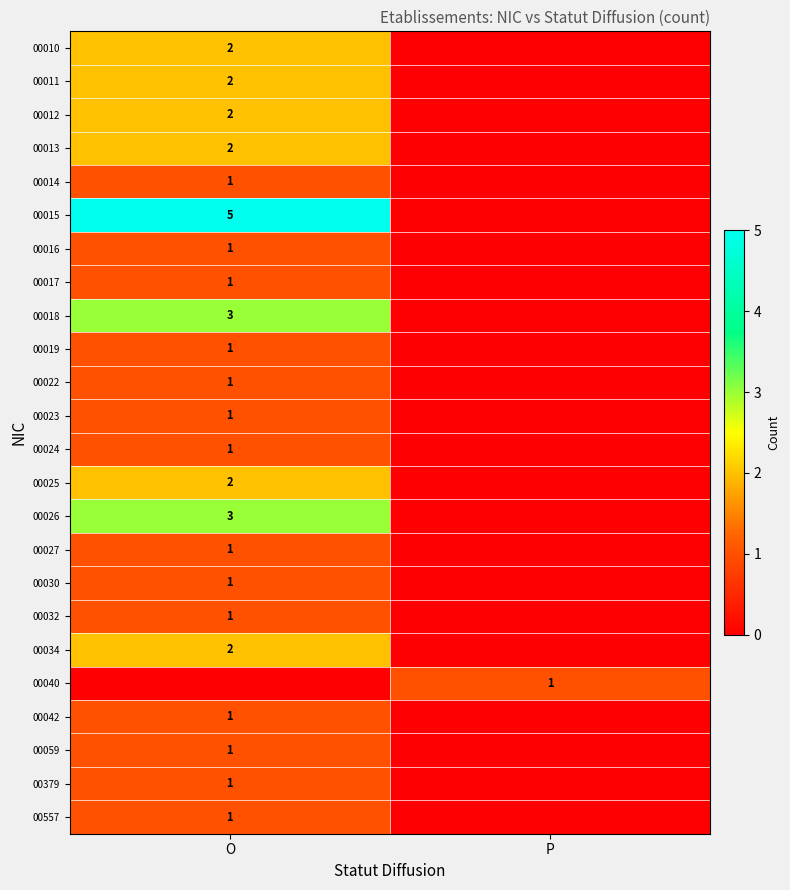

Which category has the lowest value across all series?

P